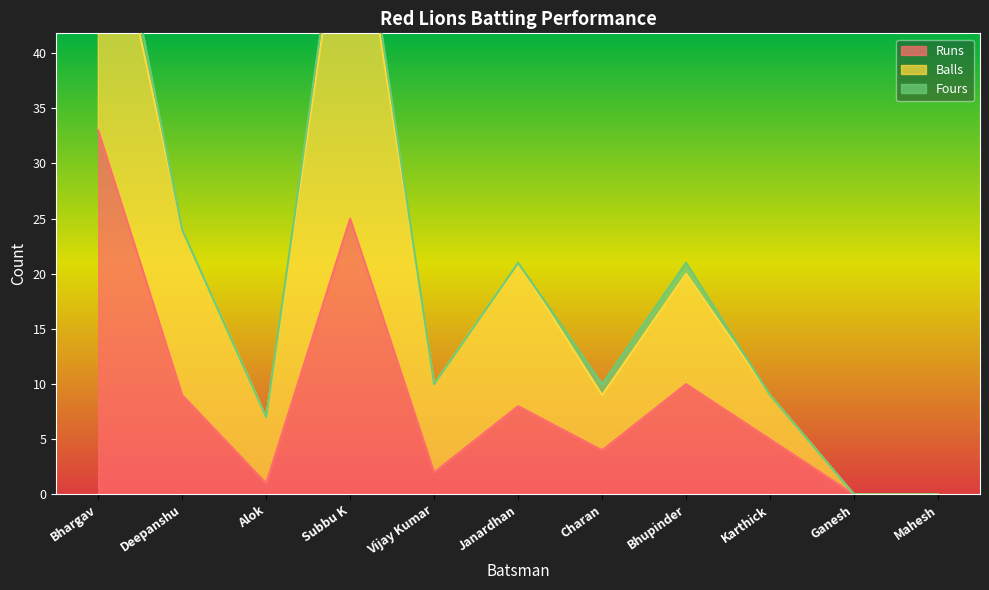

Does the chart display data point markers on the line(s)?

No